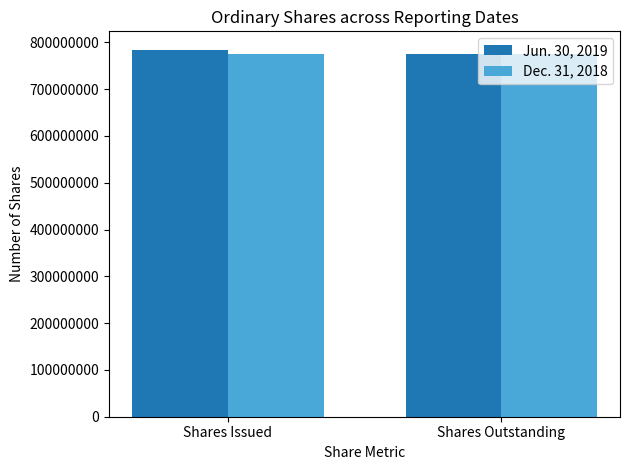

What is the label of the 2nd bar from the right?

Shares Issued